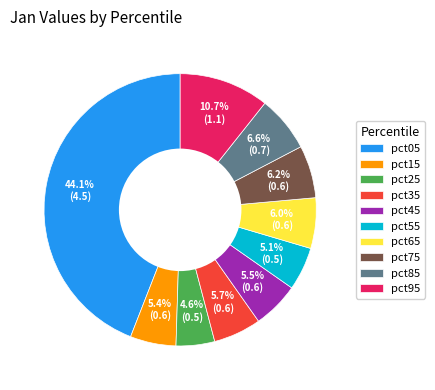

Is it true that pct95 is 11% of the pie?

True